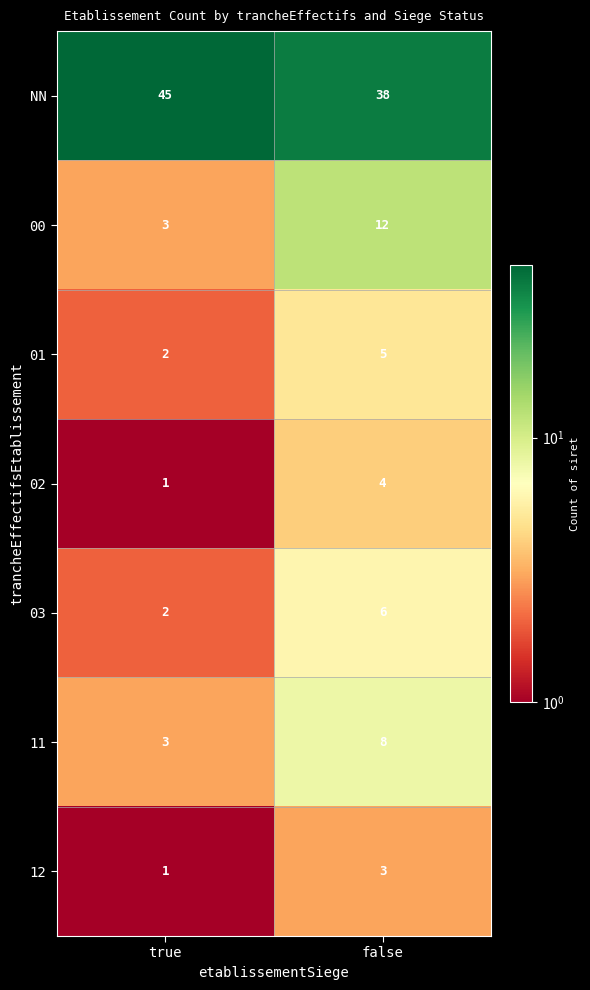

Which category has the lowest value across all series?

true